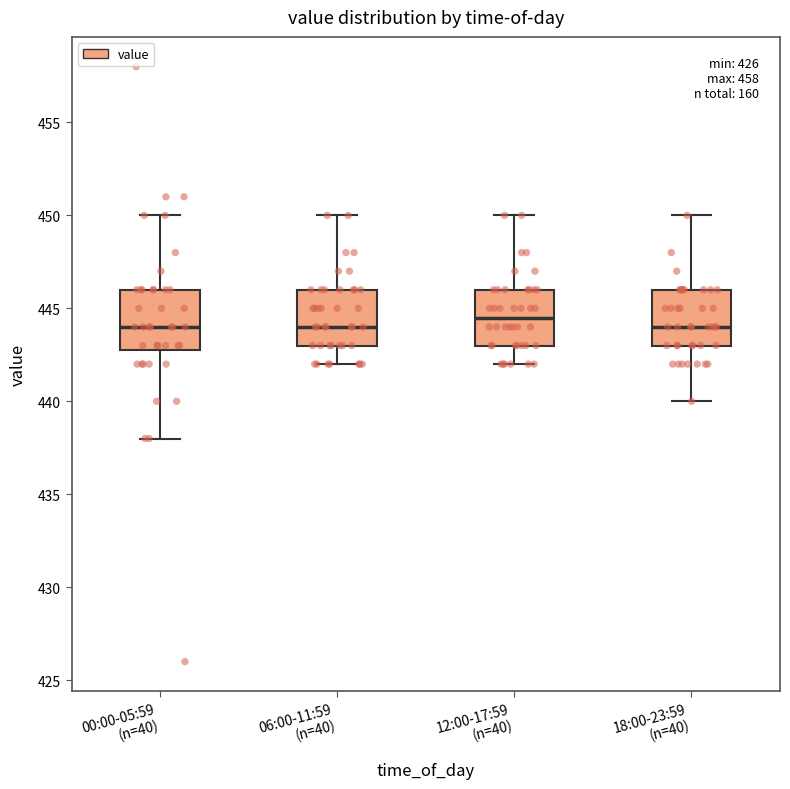

Where is the upper edge of the box for 06:00-11:59 (n=40) on the y-axis? The values are not printed on the chart, so give them approximately, as read against the axis.

446.0